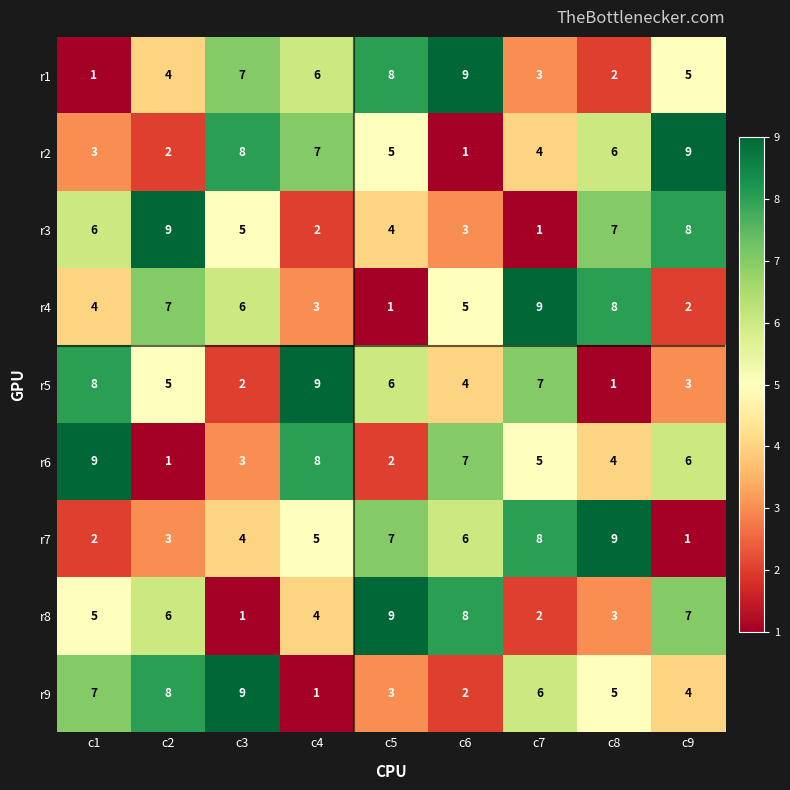

At c4, list the series in order from smallest to largest.

r9, r3, r4, r8, r7, r1, r2, r6, r5